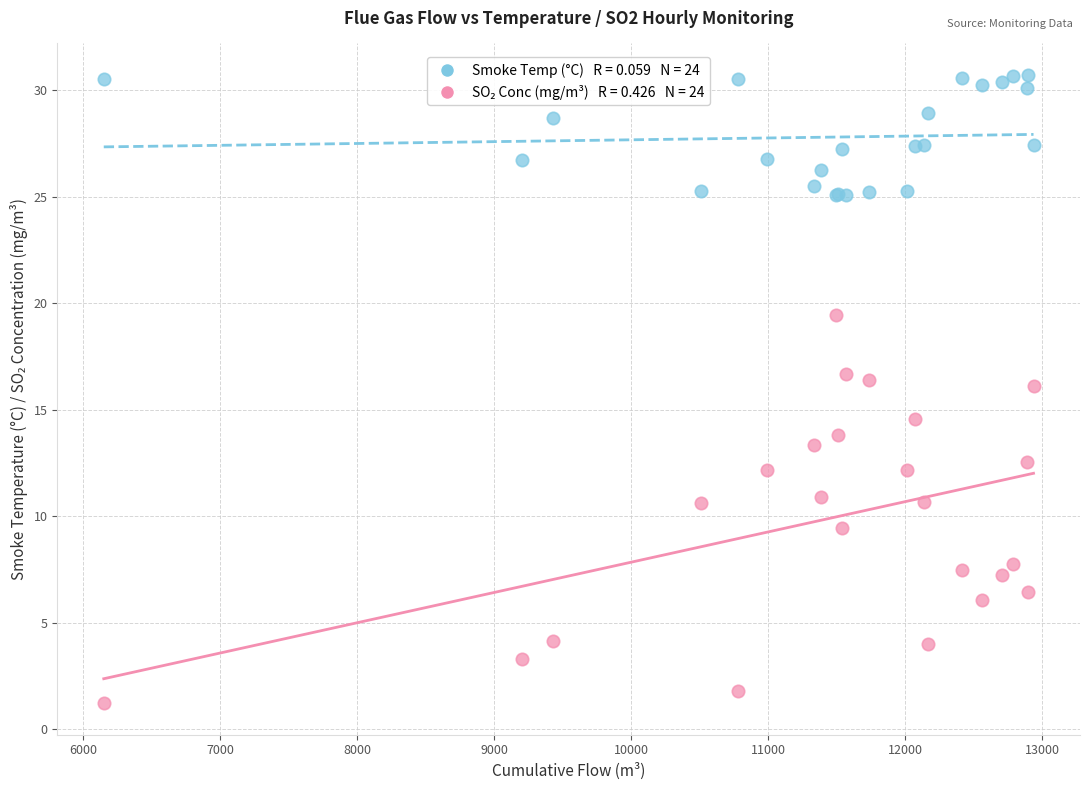

Across all series, what Y value is closest to 15?

14.6